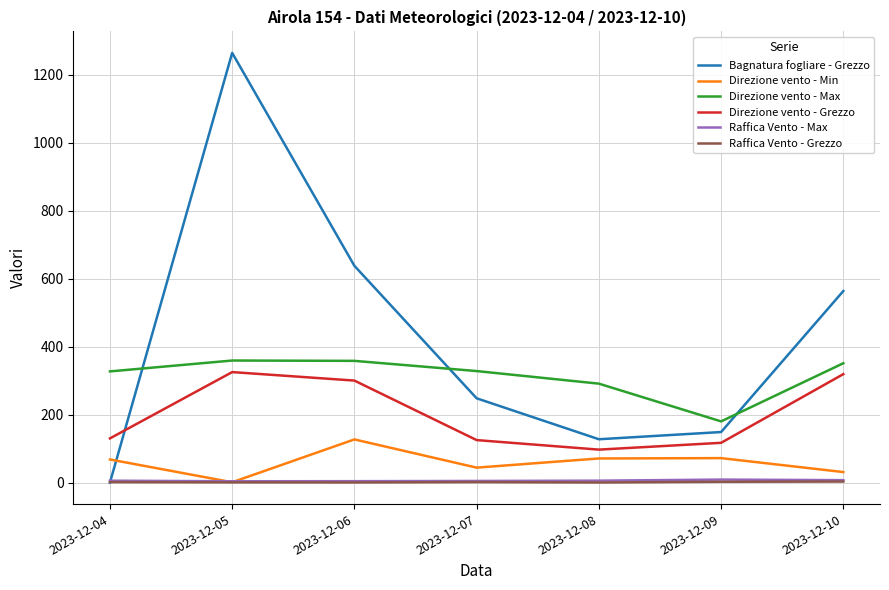

At which category is the sum across all series the highest?

2023-12-05